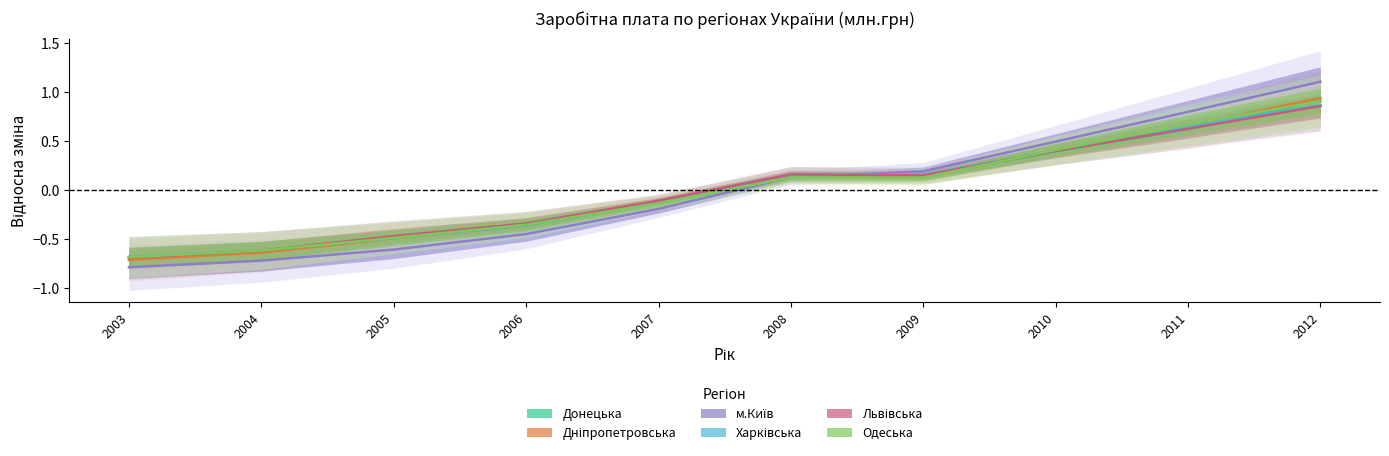

Reading left to right, list all the values displayed in this chart.

Донецька: -0.7	-0.6	-0.5	-0.3	-0.1	0.2	0.1	0.4	0.6	0.9
Дніпропетровська: -0.7	-0.6	-0.5	-0.4	-0.1	0.2	0.1	0.4	0.7	0.9
м.Київ: -0.8	-0.7	-0.6	-0.4	-0.2	0.1	0.2	0.5	0.8	1.1
Харківська: -0.7	-0.6	-0.5	-0.4	-0.1	0.2	0.2	0.4	0.7	0.9
Львівська: -0.7	-0.6	-0.5	-0.3	-0.1	0.2	0.2	0.4	0.6	0.9
Одеська: -0.7	-0.6	-0.5	-0.4	-0.1	0.1	0.1	0.4	0.7	0.9